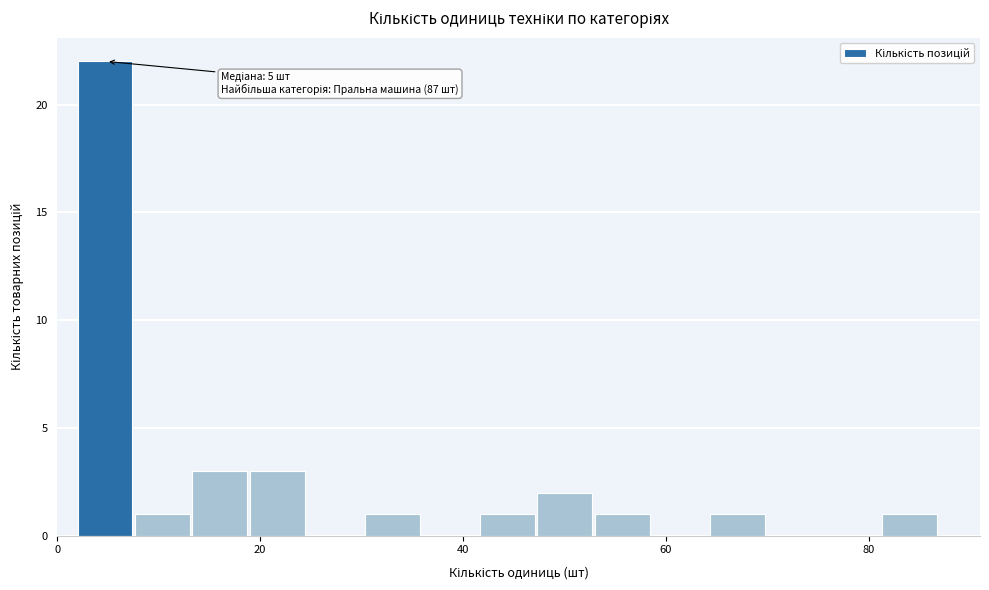

Around what value on the x-axis is the tallest bar? Give the approximate position of its centre, as read against the axis.

4